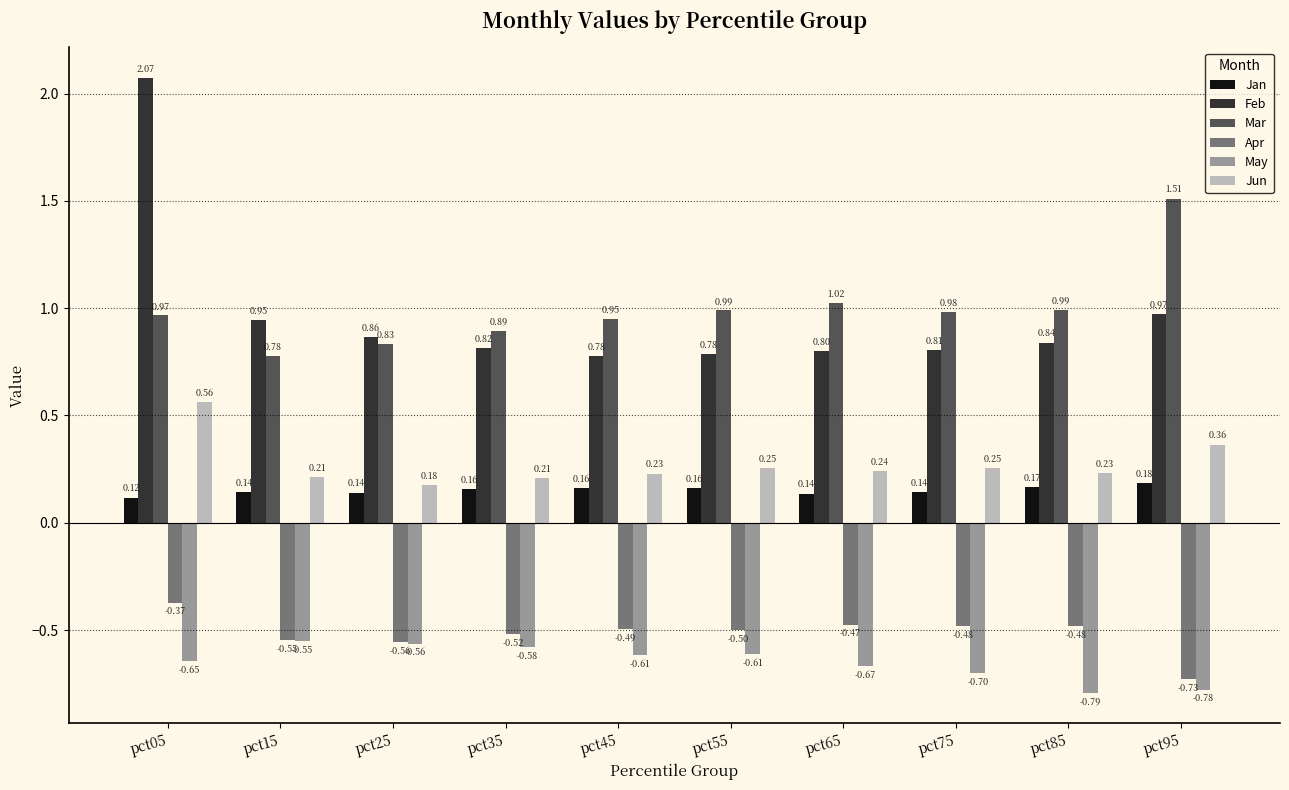

Which series has the largest total across all categories?

Mar